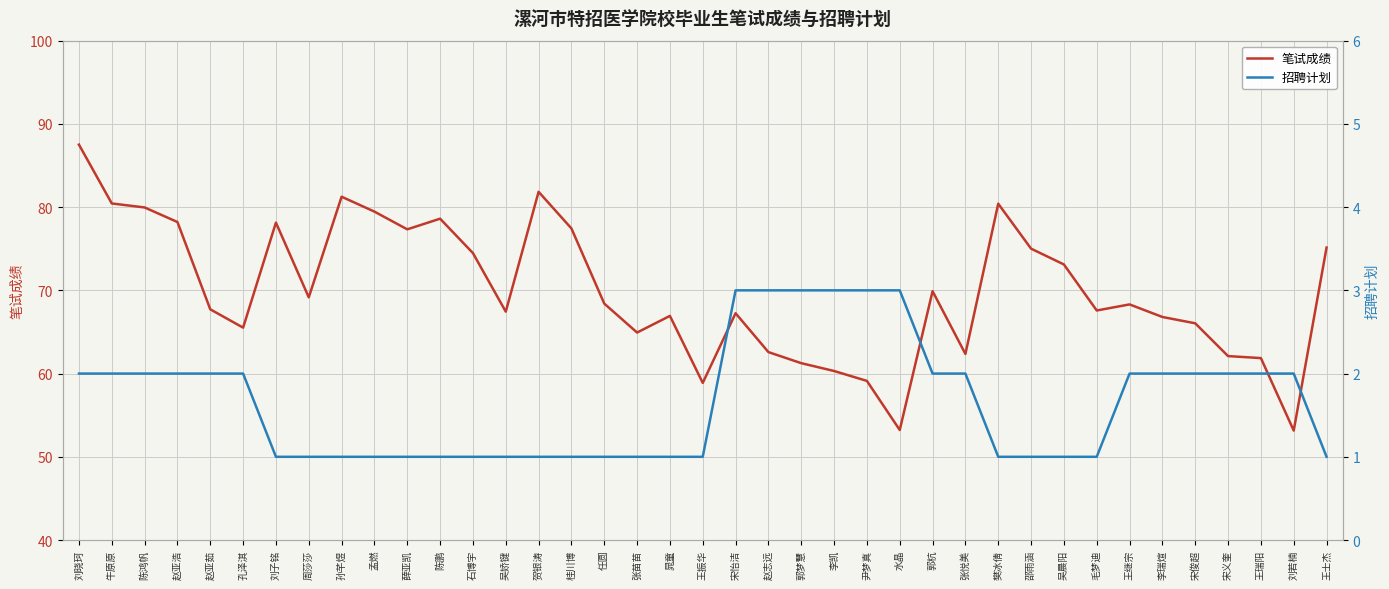

True or false: 笔试成绩 has a value of 20.0 at 牛原原.

False